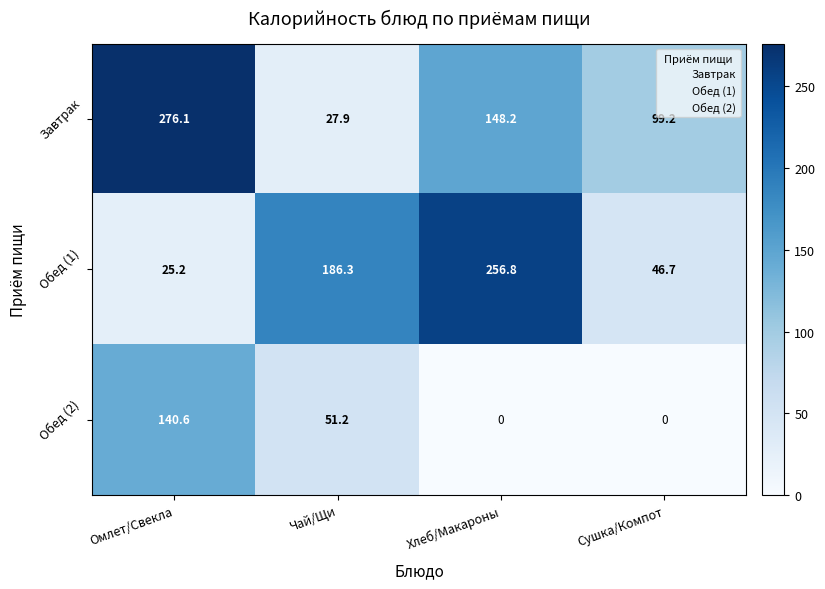

At which label is Обед (2) closest to 70?

Чай/Щи